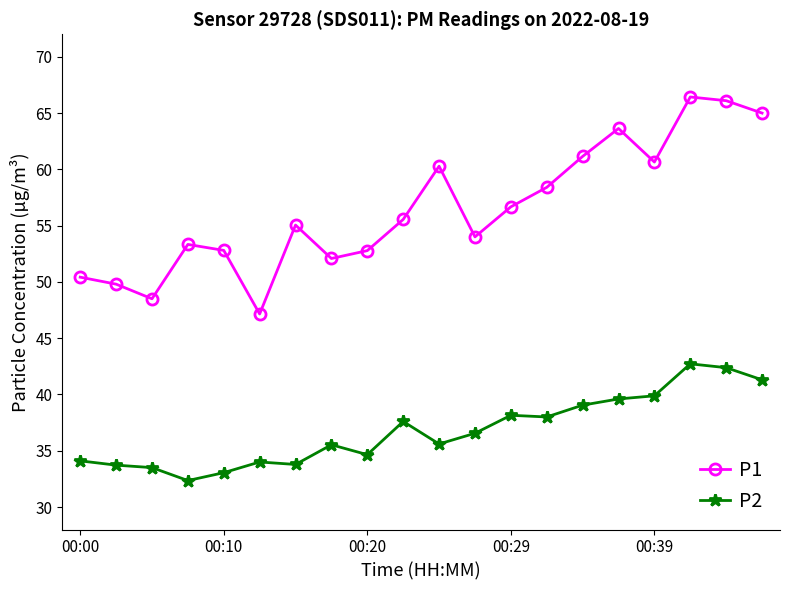

Which series has the largest total across all categories?

P1